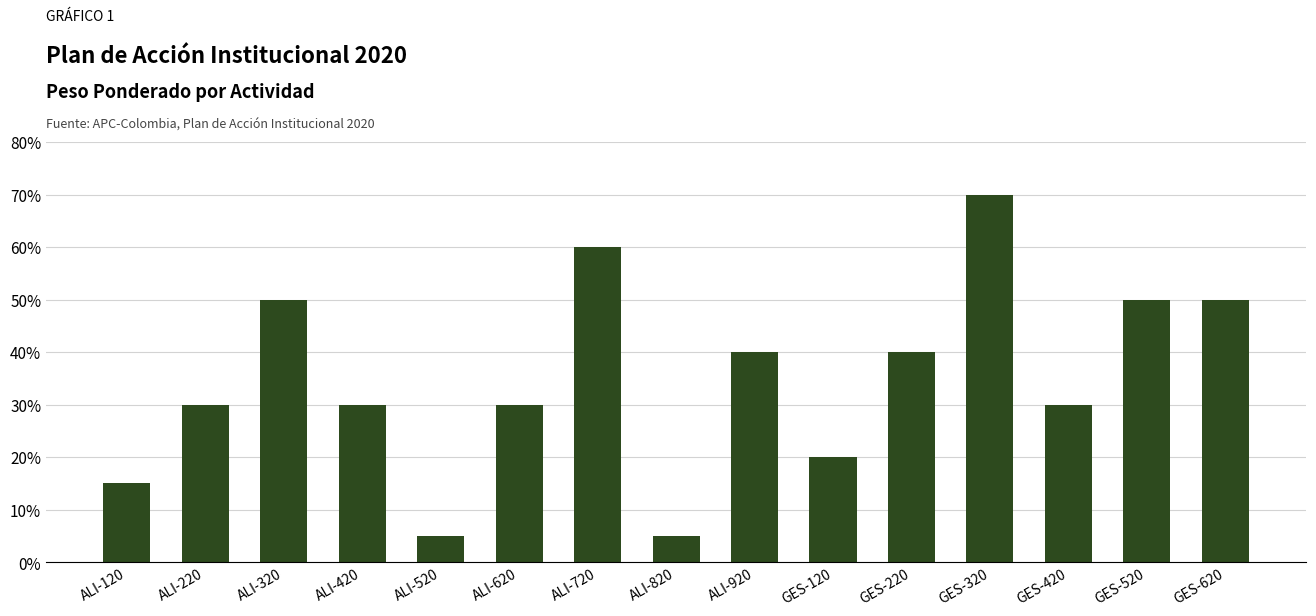

The value at ALI-220 is 30. True or false?

True